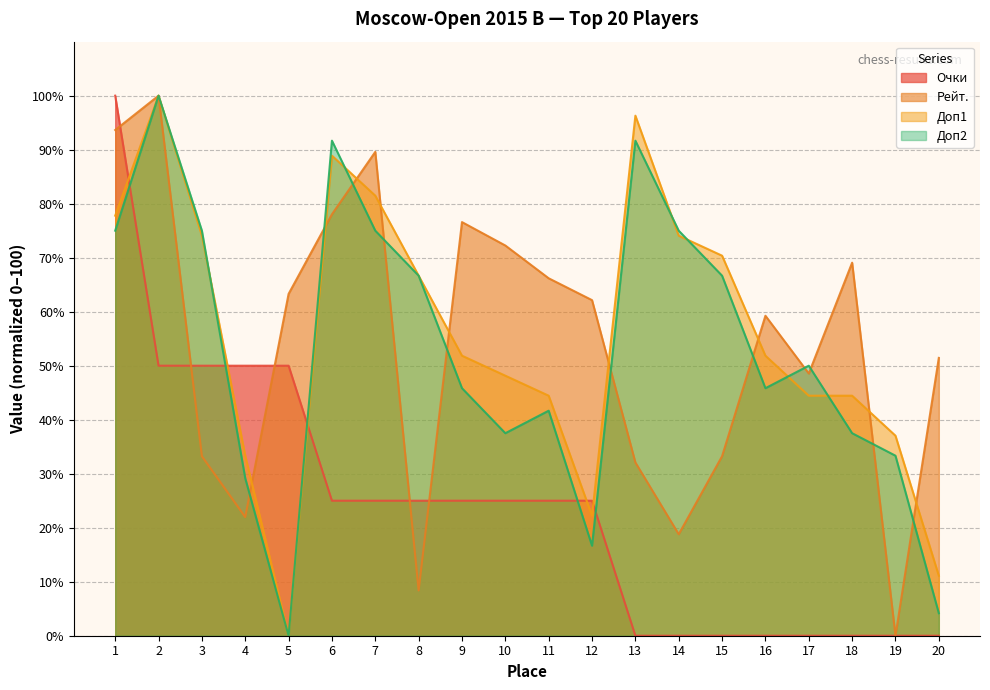

True or false: Доп2 has a value of 4.2 at 20.

True